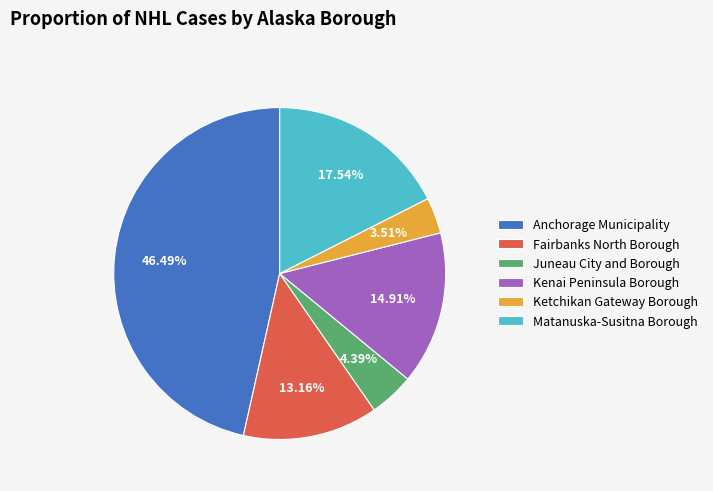

Which has a higher value, Juneau City and Borough or Kenai Peninsula Borough?

Kenai Peninsula Borough